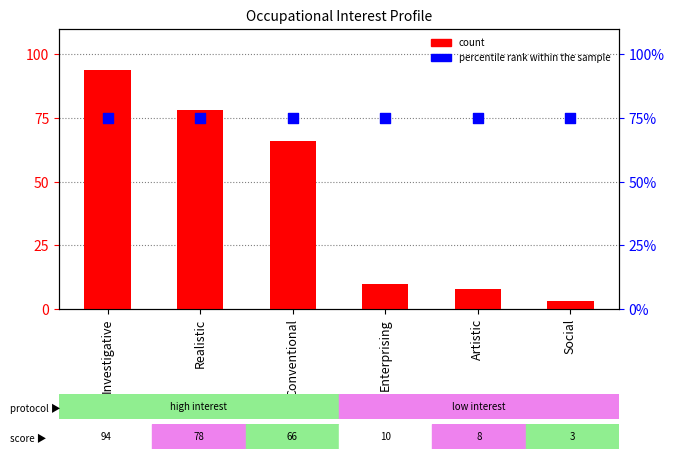

At how many categories does at least one series exceed 19?

6